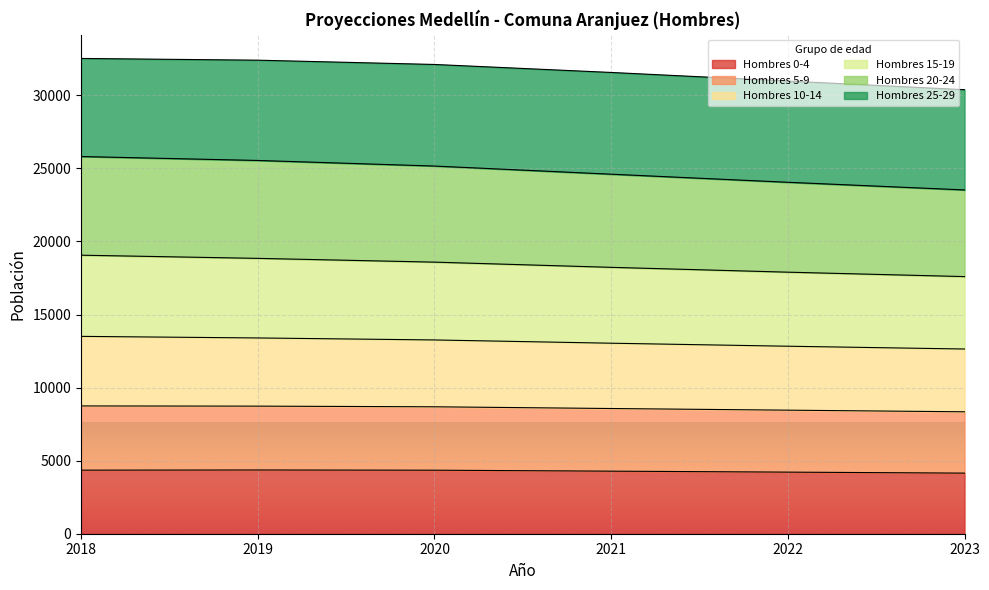

What is the total value across all series at 2023?

30385